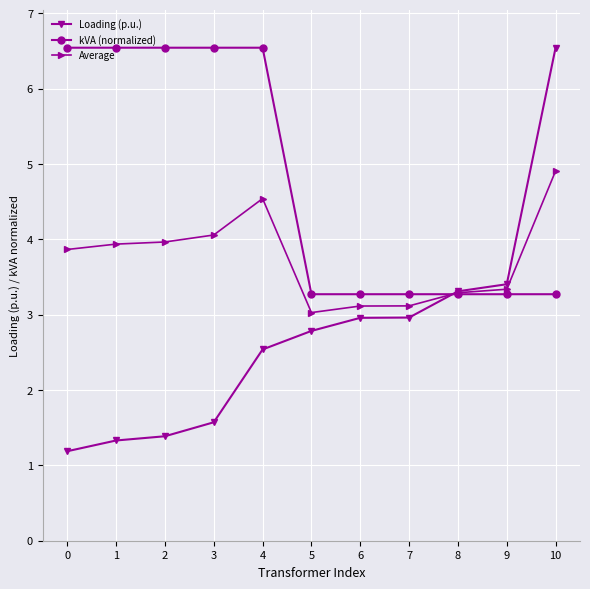

True or false: Average has a value of 3.0 at 5.

True